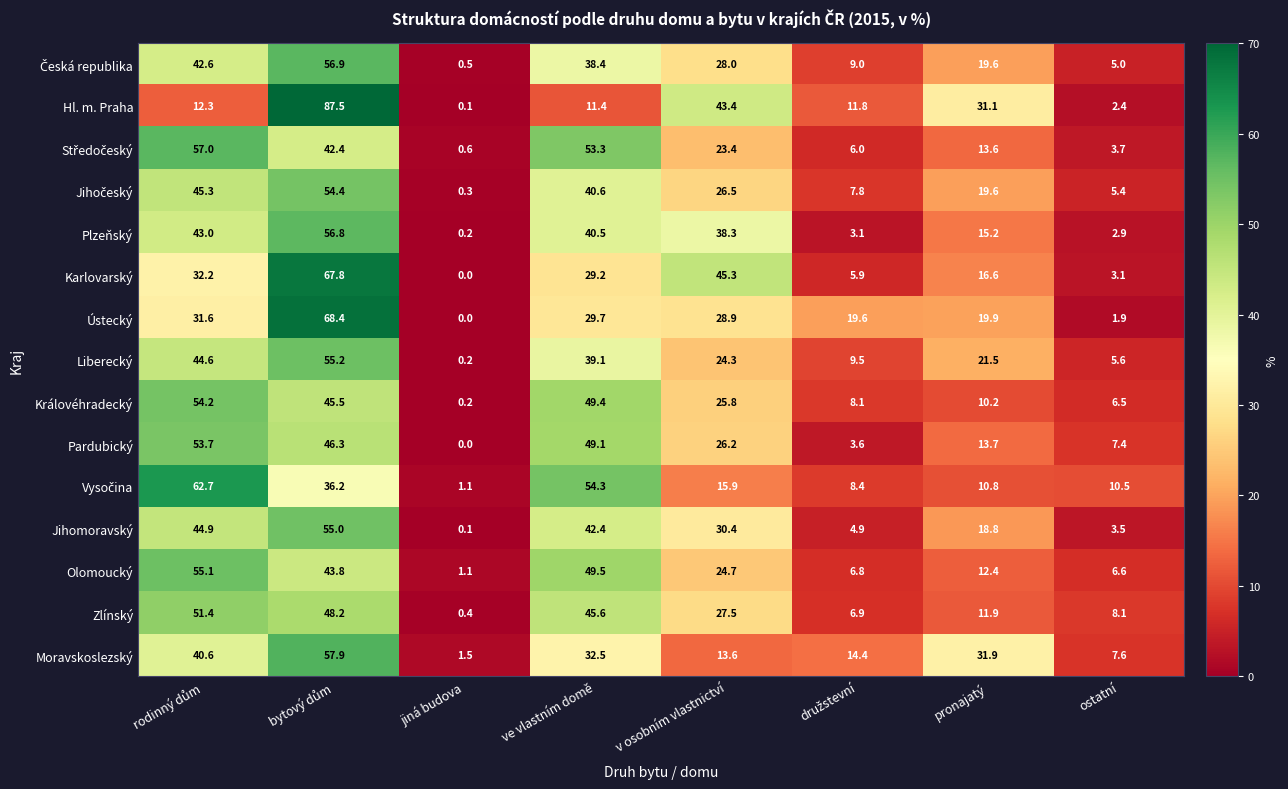

At which label is Plzeňský closest to 28?

v osobním vlastnictví